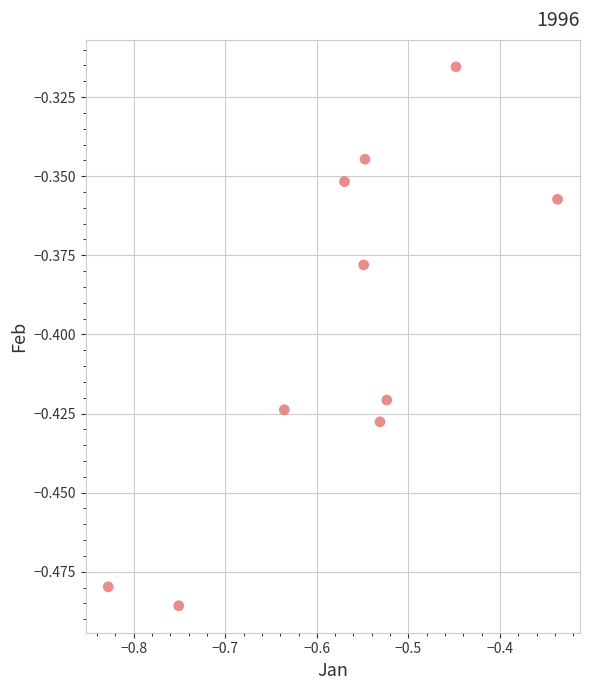

What is the average X value?

-0.6